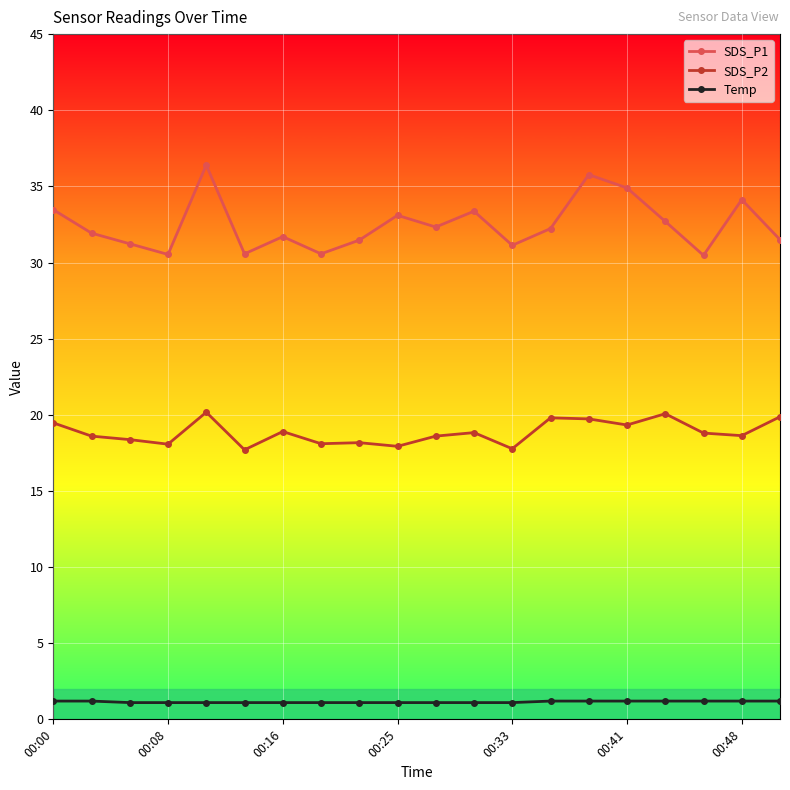

What is the greatest value displayed?

36.4